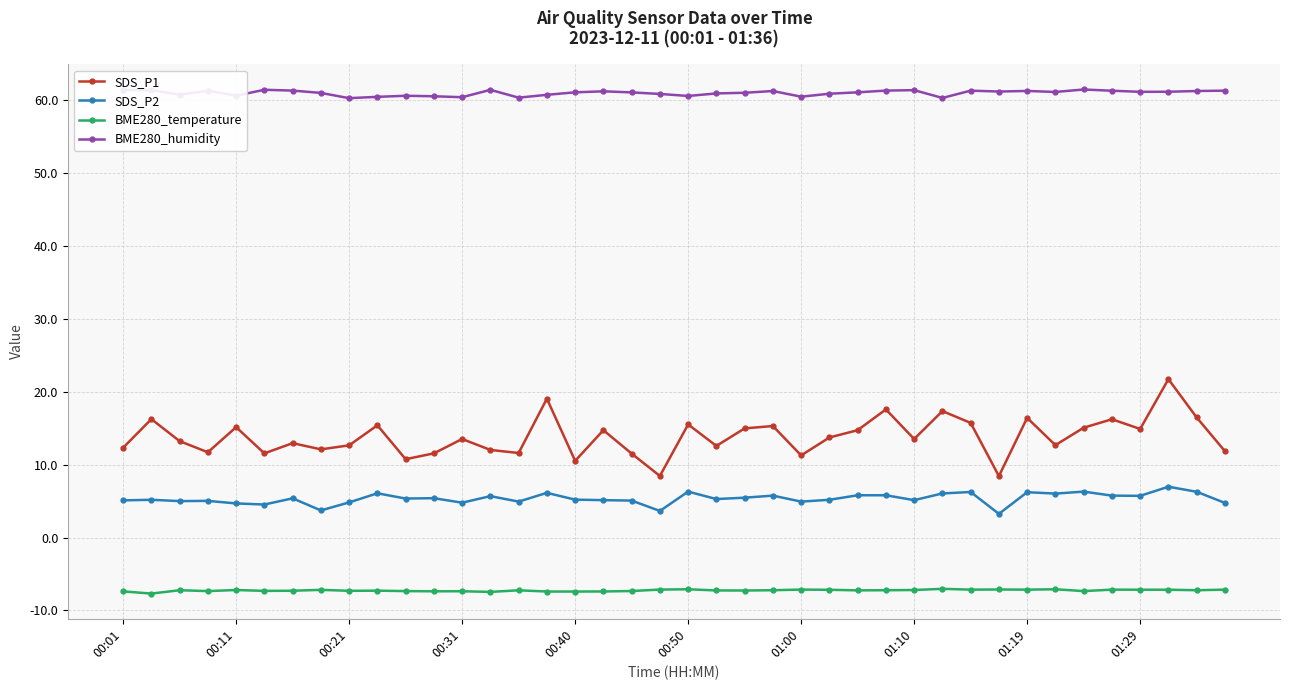

Count the number of data series in this chart.

4